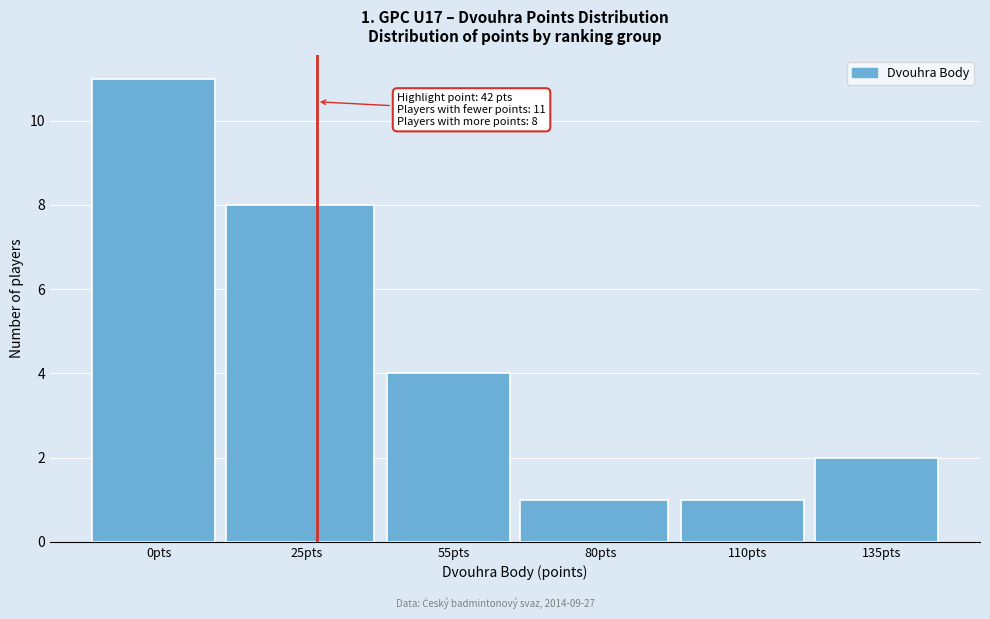

Reading right to left, list all the values displayed in this chart.

135pts=2	110pts=1	80pts=1	55pts=4	25pts=8	0pts=11